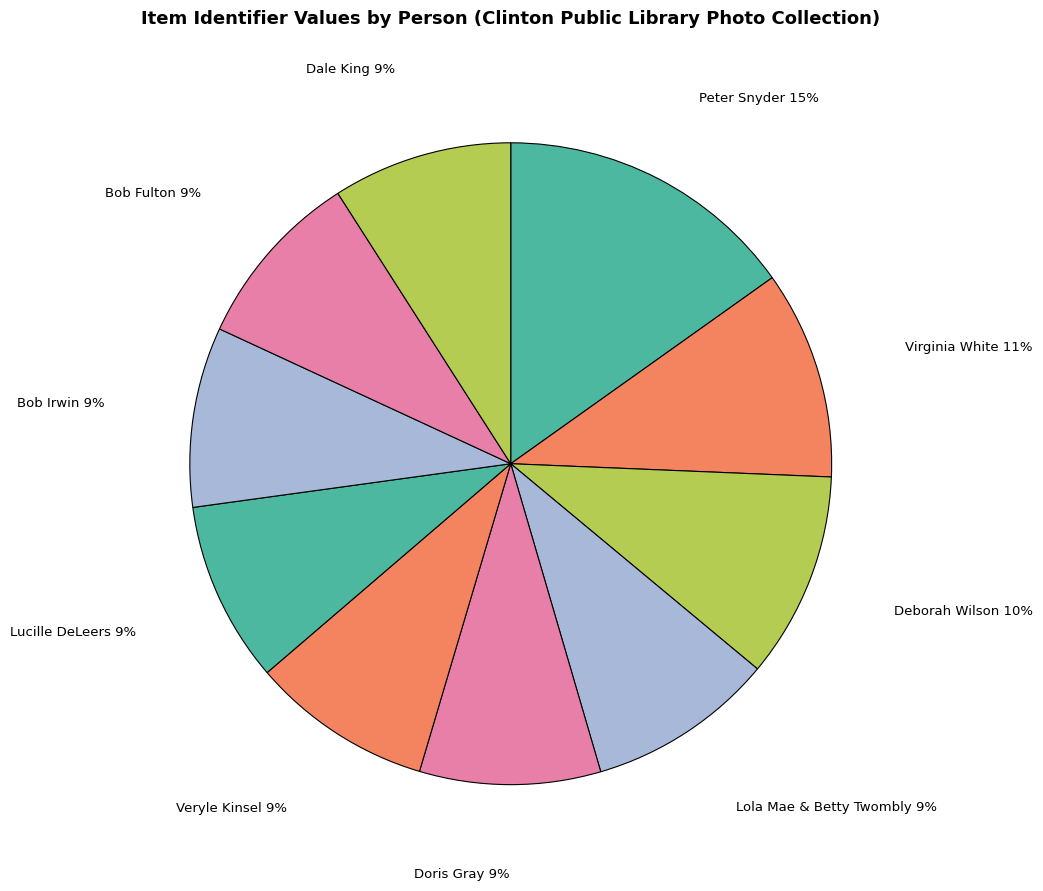

To the nearest percent, what is the average slice percentage?

10%